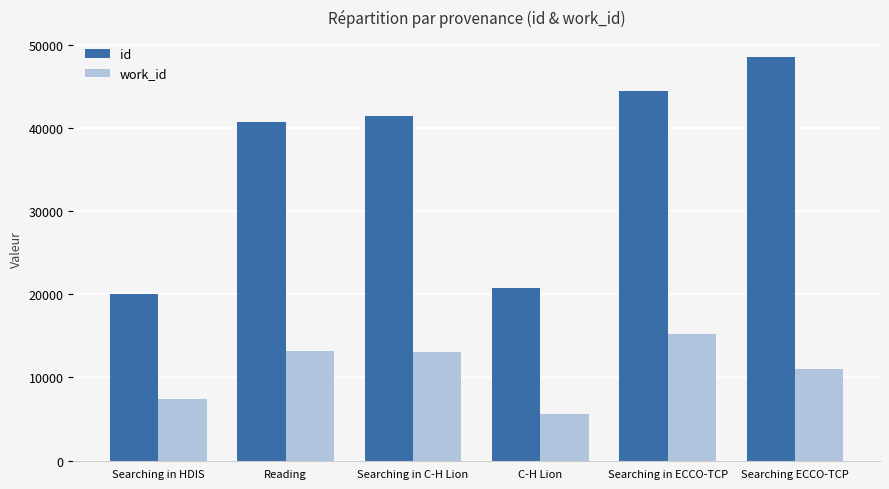

List the series in order of their peak value, lowest first.

work_id, id